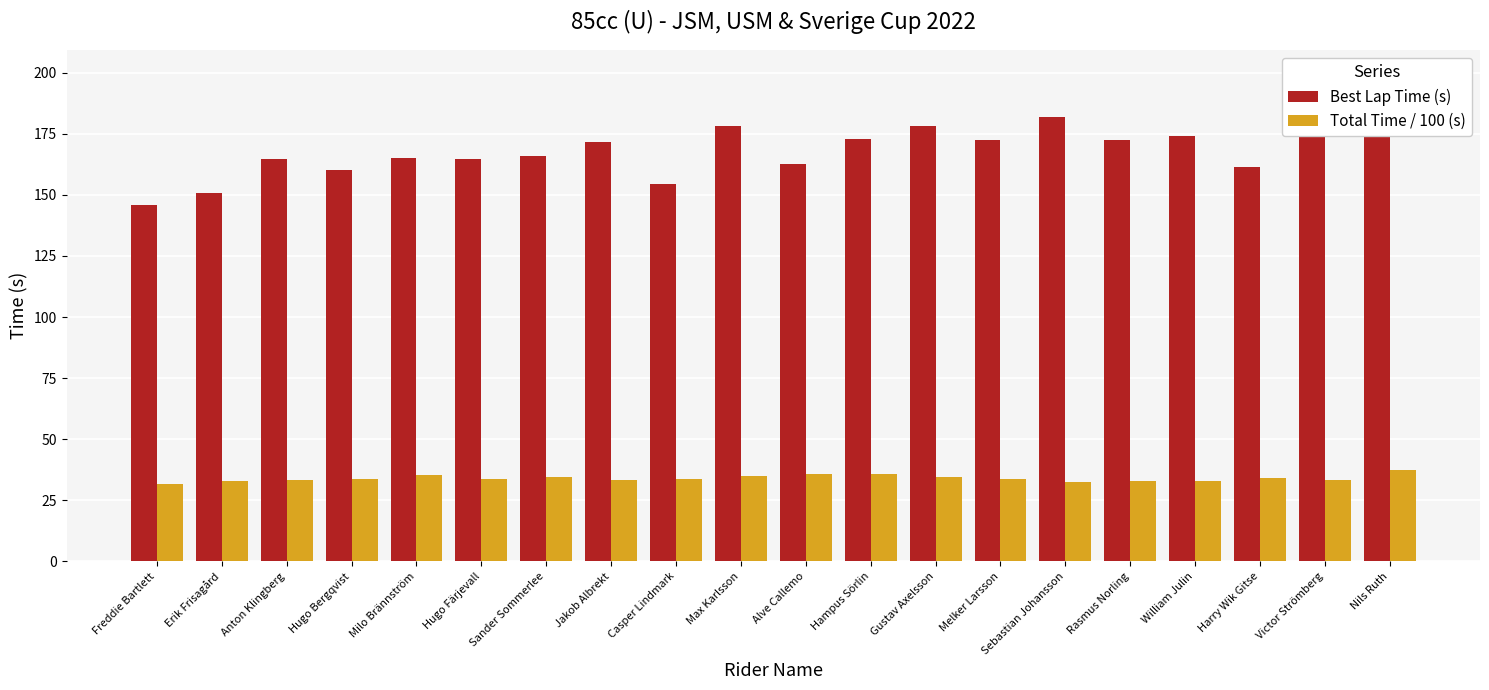

At which label does Best Lap Time (s) reach its minimum?

Freddie Bartlett